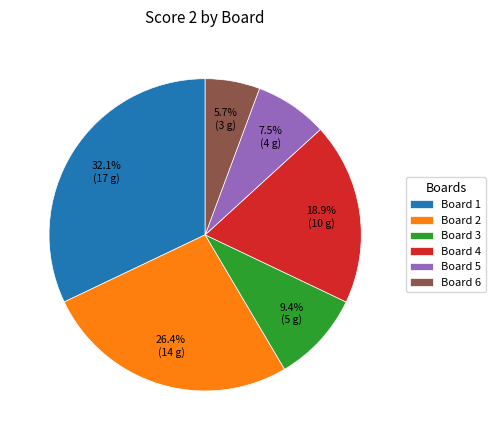

Combined, do Board 1 and Board 5 account for over 50%?

No